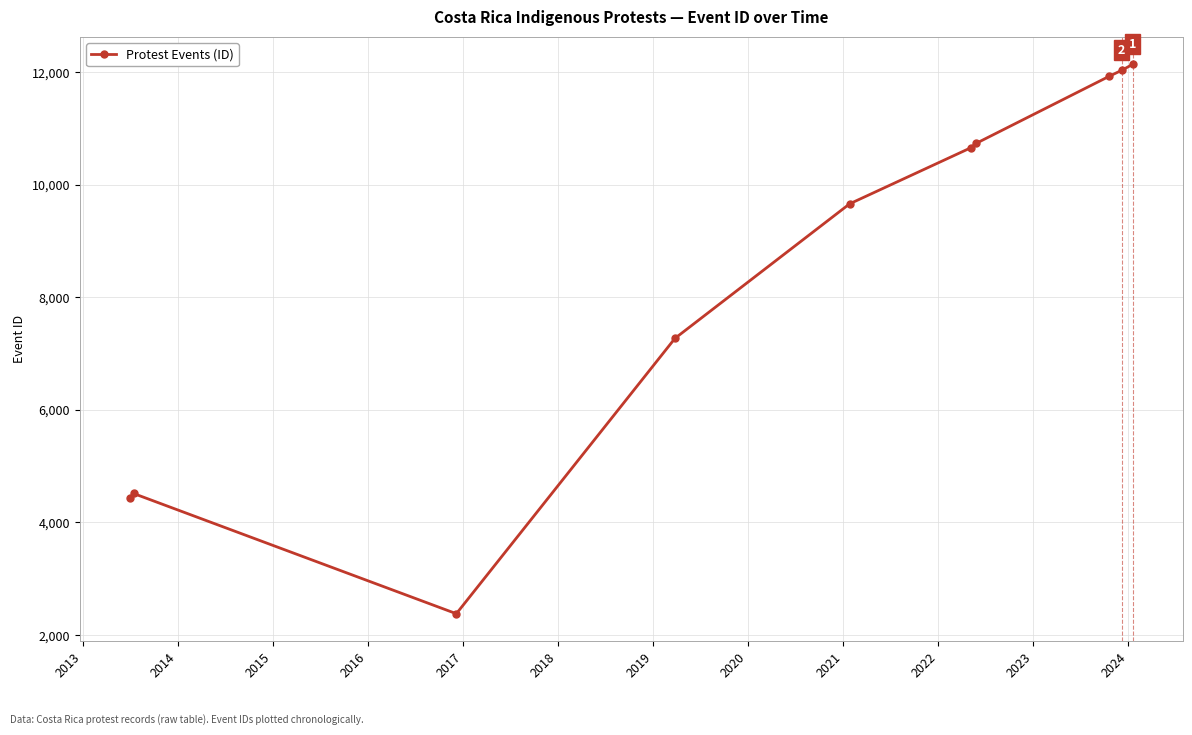

What is the value of the 10th point from the left?

12142